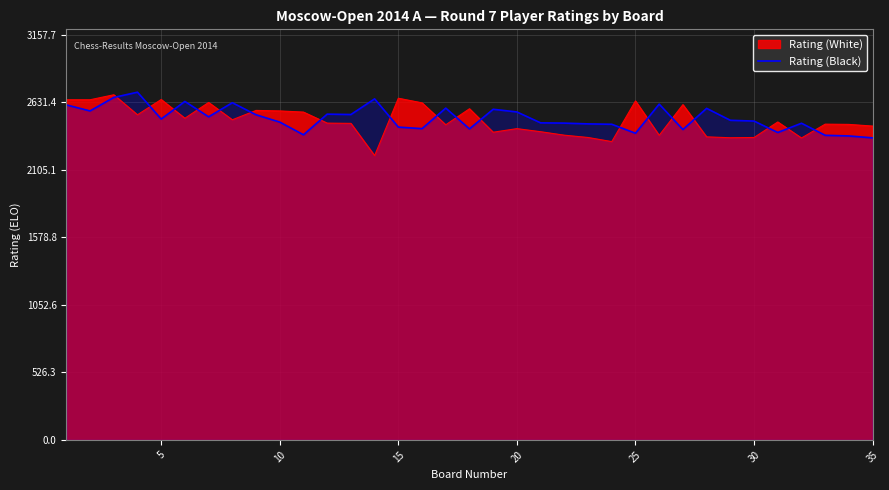

Rank the series at 30 from lowest to highest value.

Rating (White), Rating (Black)